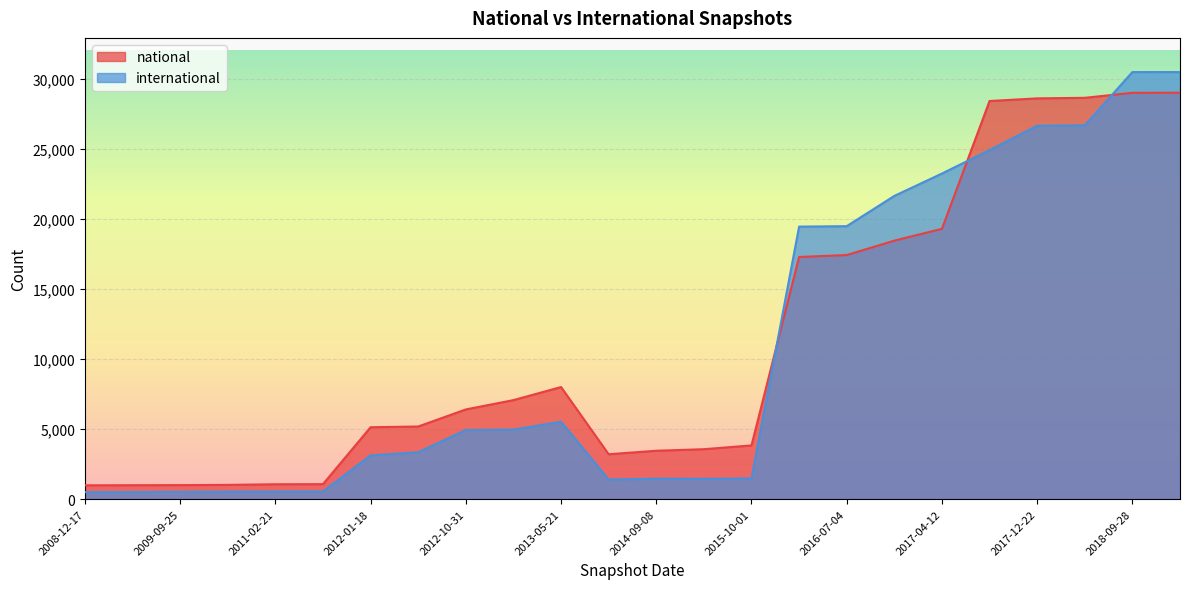

Where is the first local maximum for international?

2013-05-21